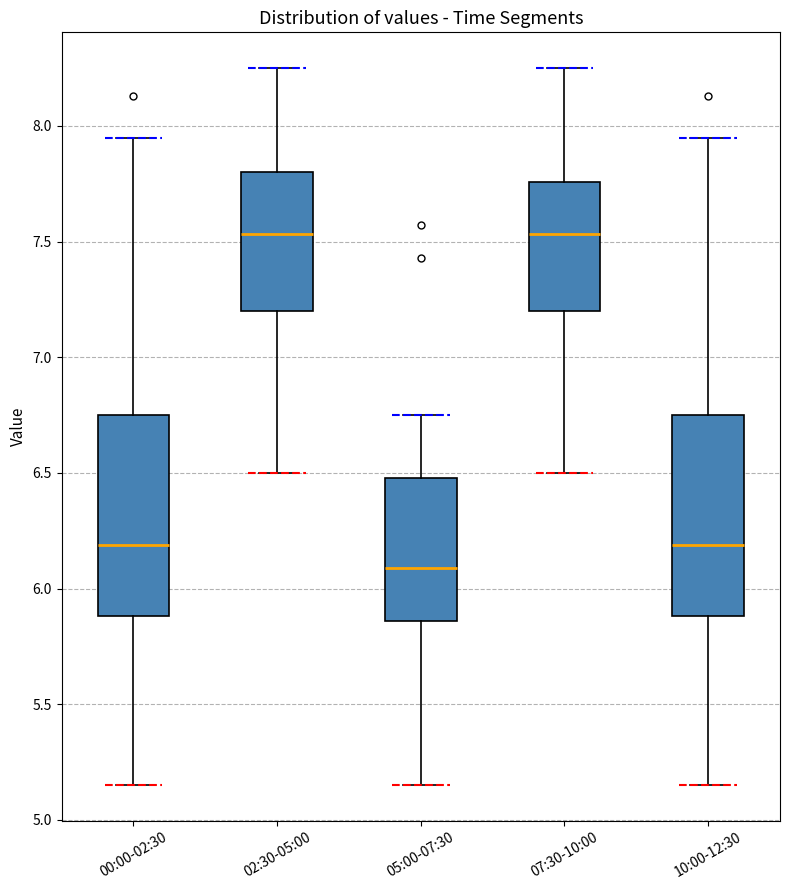

Which box has the lowest median line?

05:00-07:30